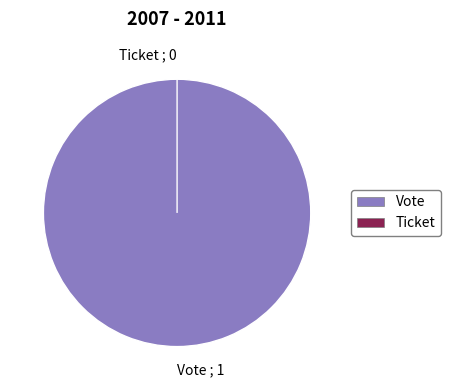

Is there a majority slice in this chart?

Yes